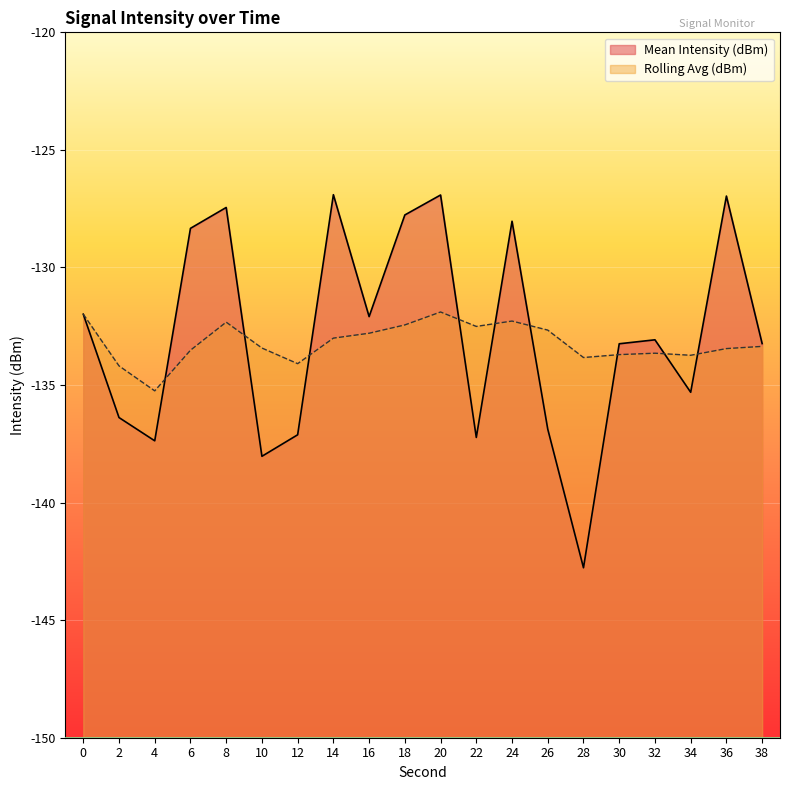

How many lines are shown in the chart?

2